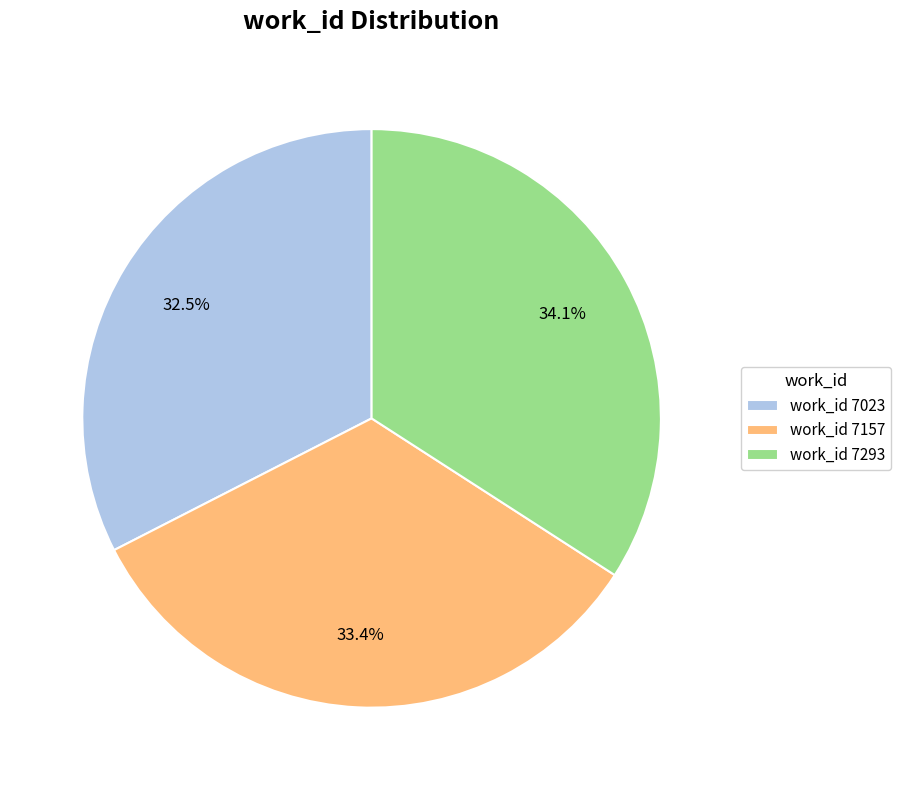

Which category has the smallest portion of the pie?

work_id 7023